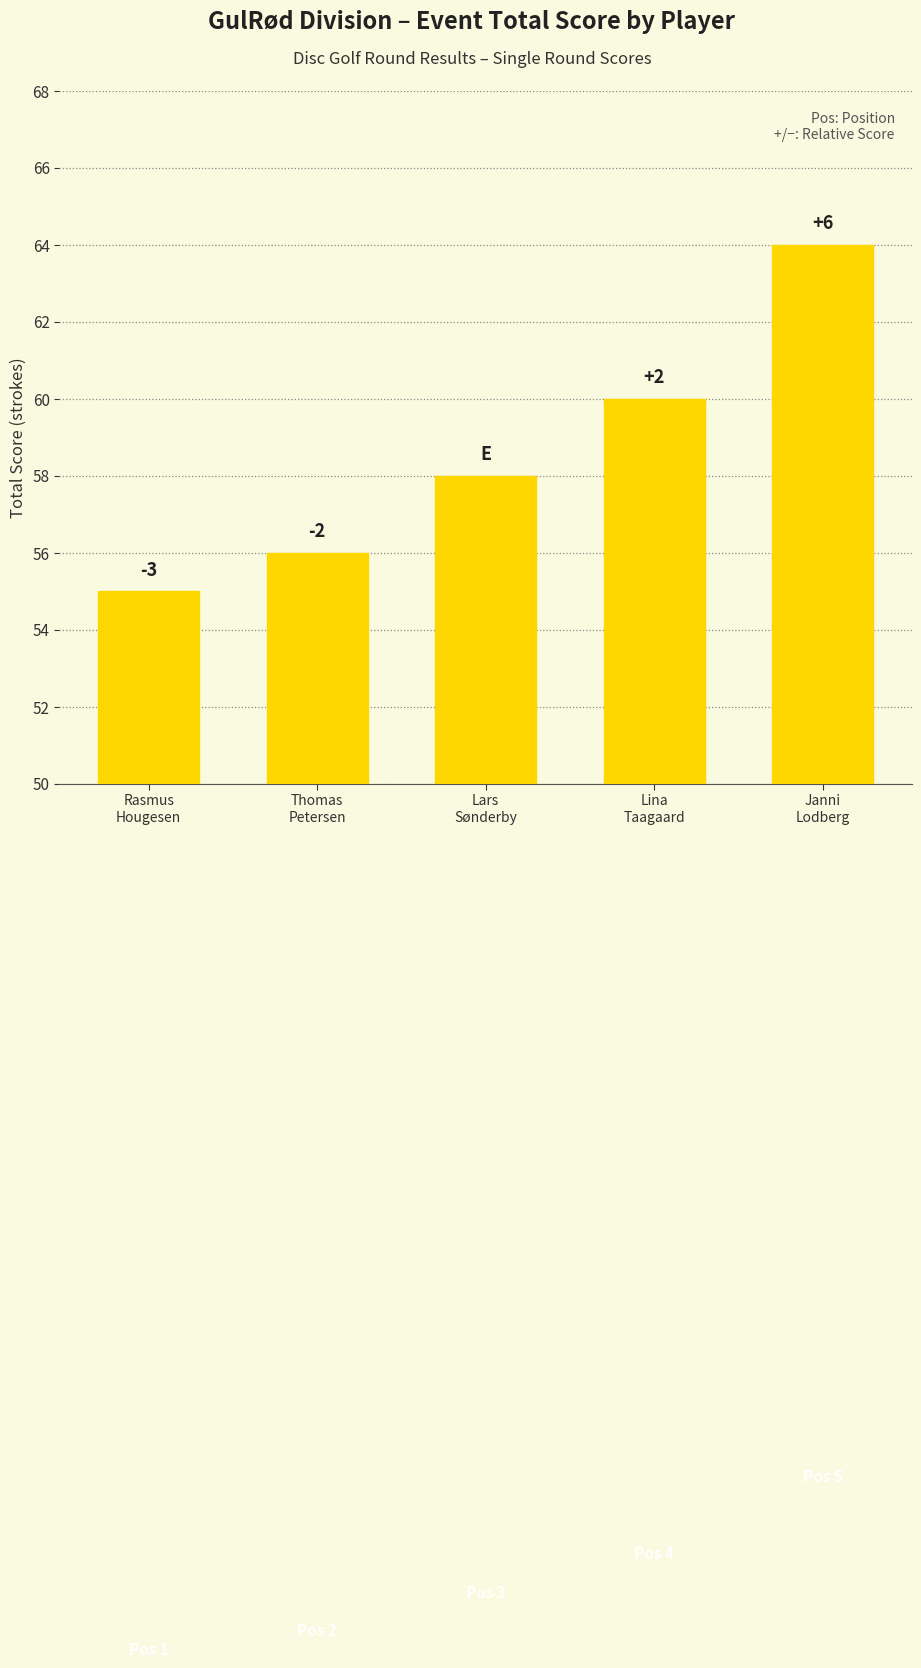

What is the value of the 5th bar from the left?

64